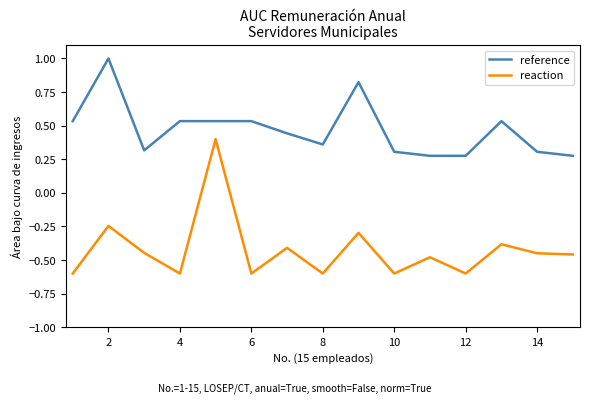

What is the difference between the maximum and minimum values in the reaction series?

1.0